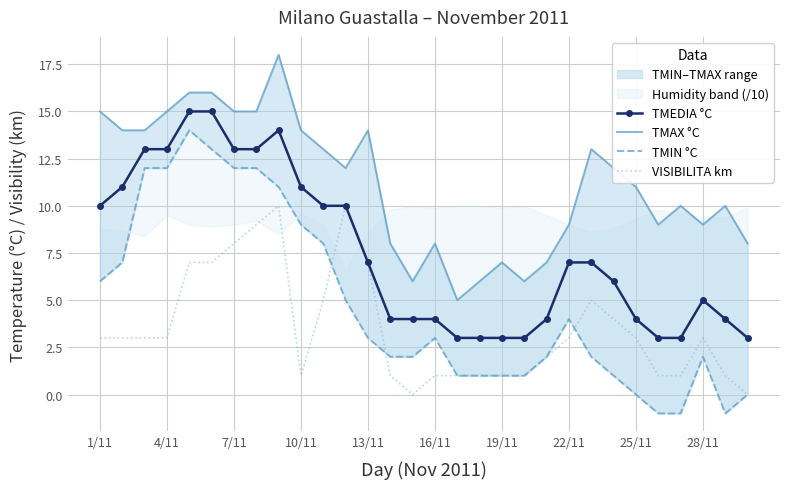

True or false: TMEDIA °C and VISIBILITA km cross at least once.

False